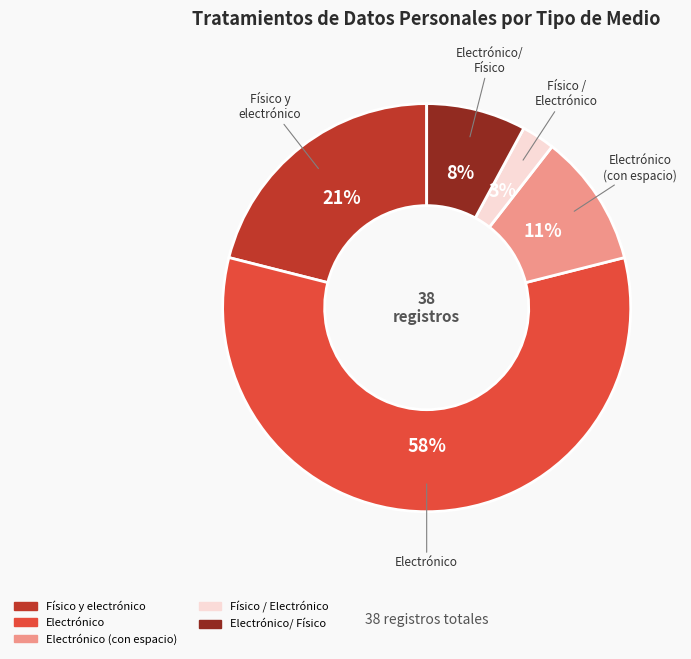

Is there any slice that represents more than half of the pie?

Yes